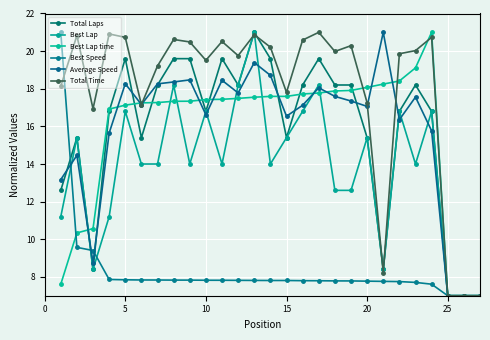

What is the greatest value displayed?

21.0